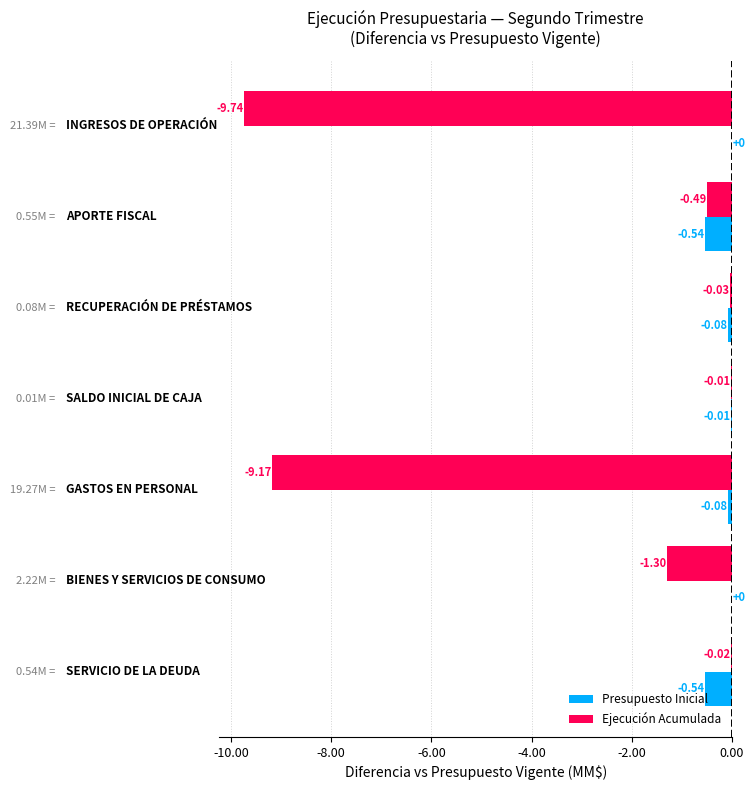

At how many categories does at least one series exceed -5?

7